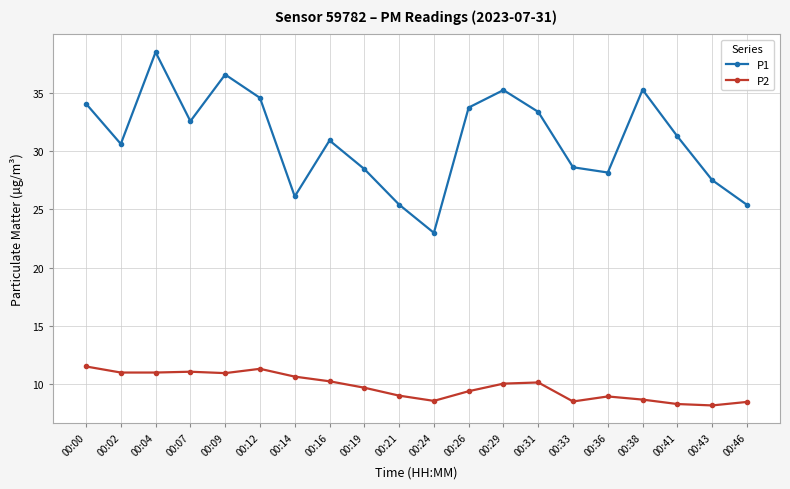

True or false: P1 and P2 cross at least once.

False